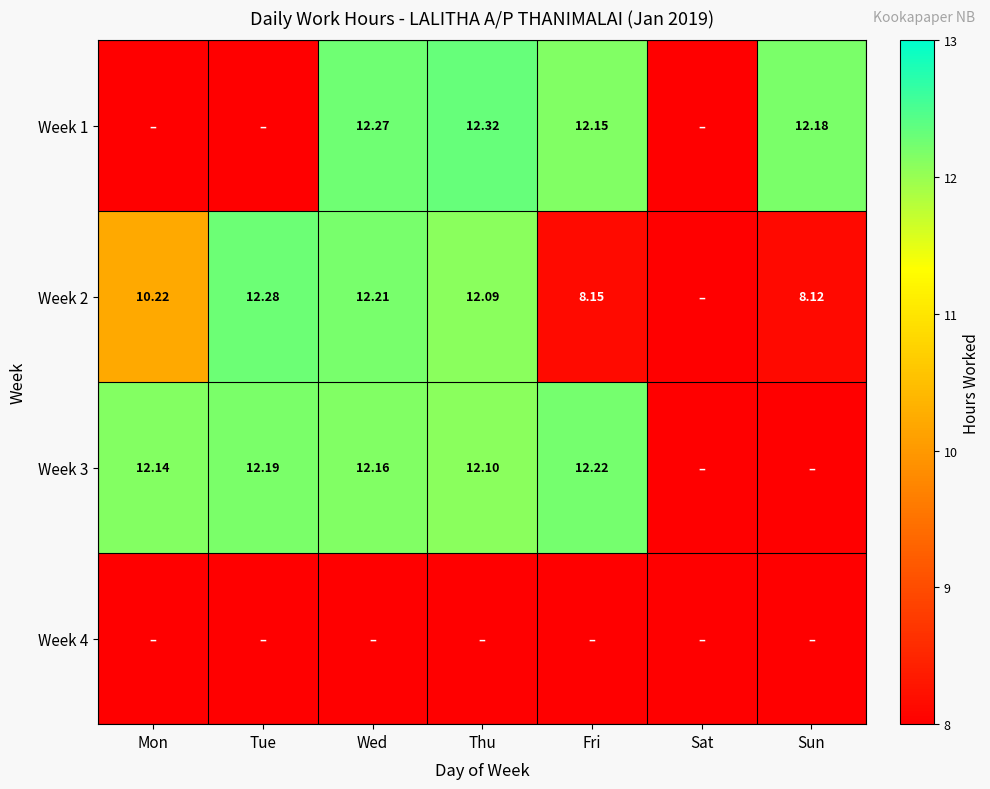

At which label does Week 2 reach its minimum?

Sat